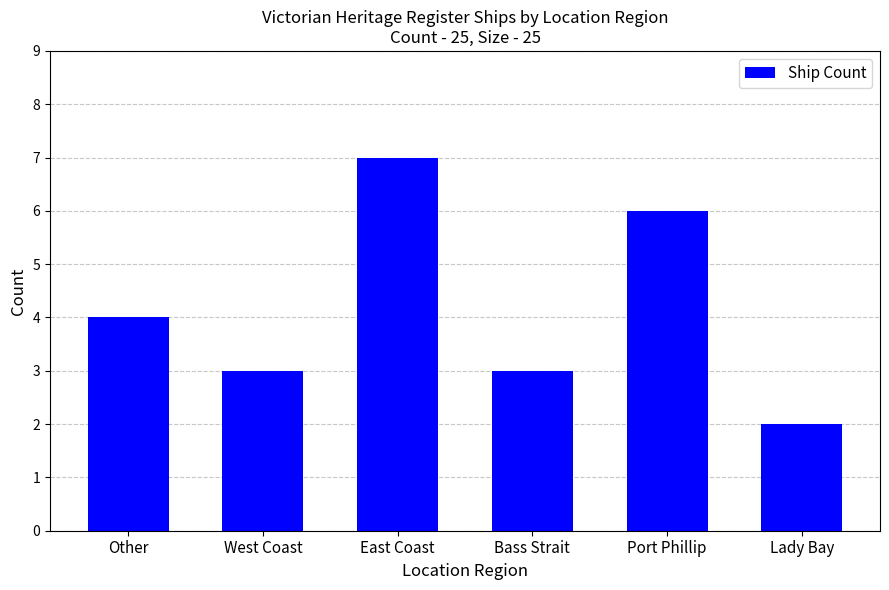

What is the average value?

4